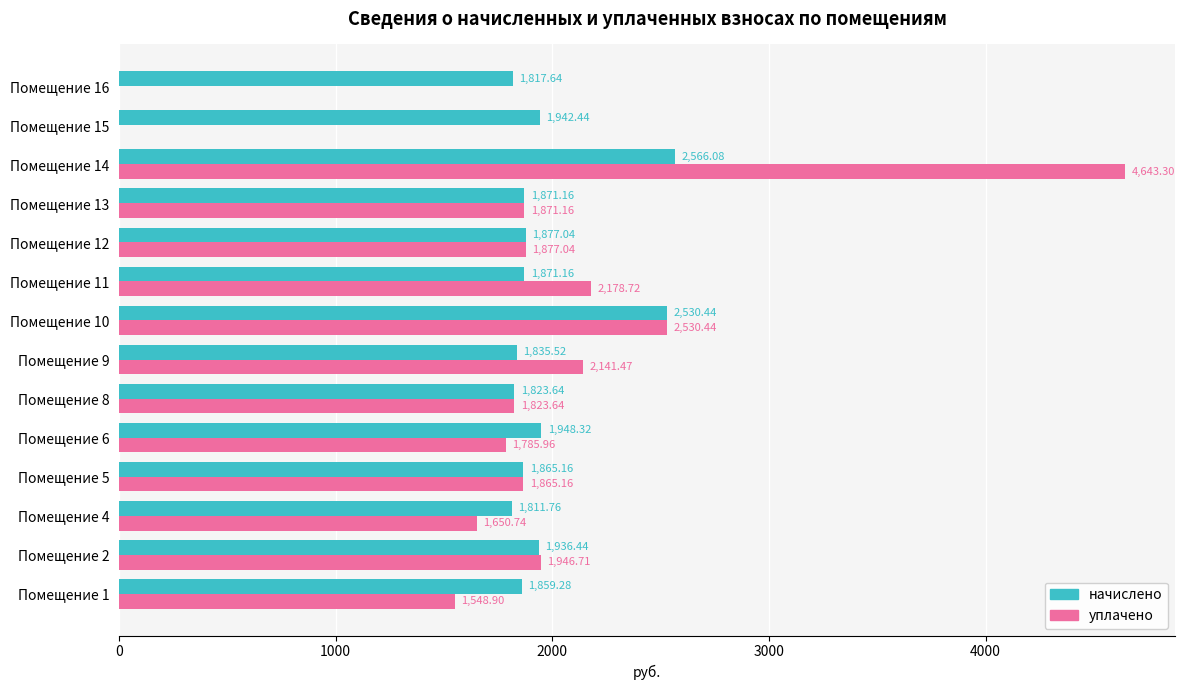

Which series changed the most between Помещение 4 and Помещение 5?

уплачено